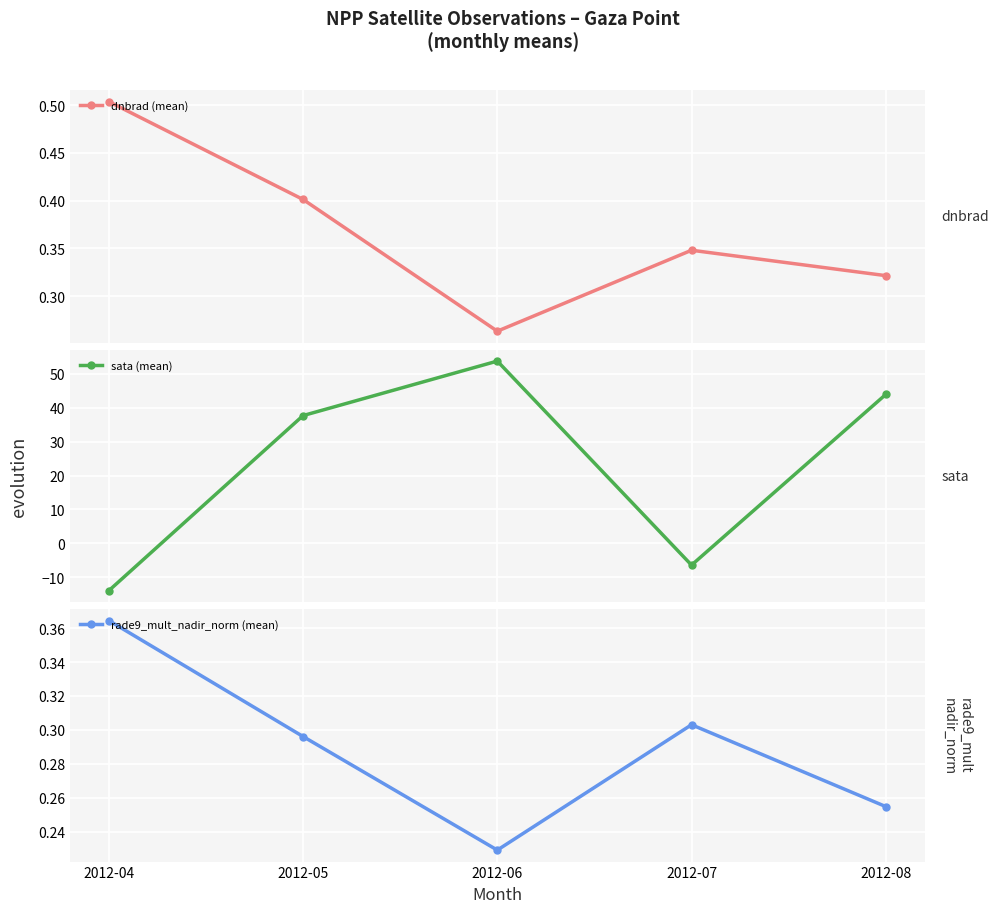

Rank the series by their maximum value, from highest to lowest.

sata (mean), dnbrad (mean), rade9_mult_nadir_norm (mean)